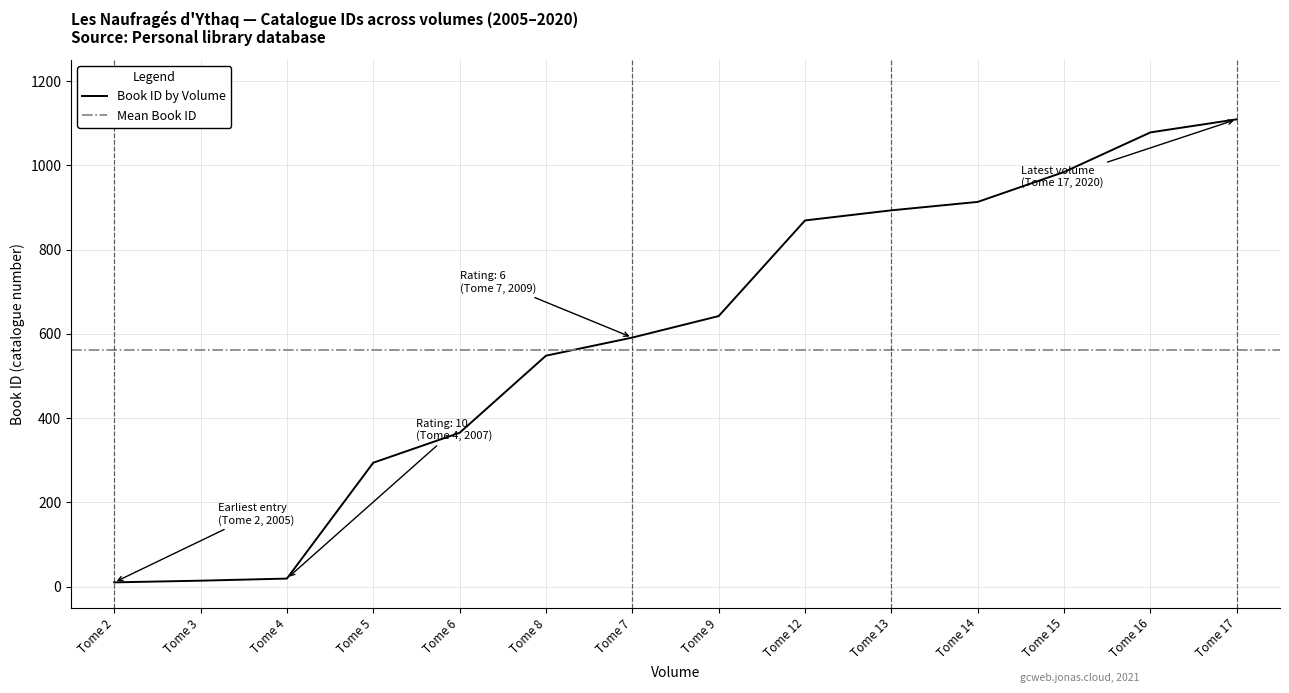

Reading left to right, list all the values displayed in this chart.

10	14	19	294	365	548	591	642	869	893	913	984	1078	1109